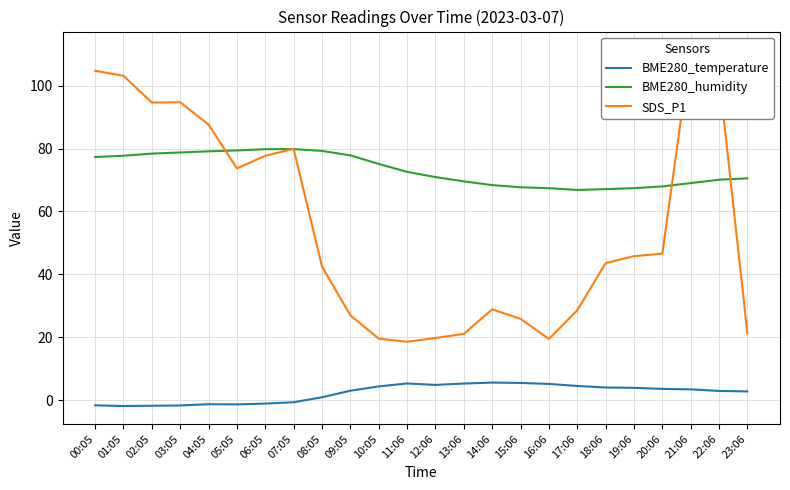

How many lines are shown in the chart?

3